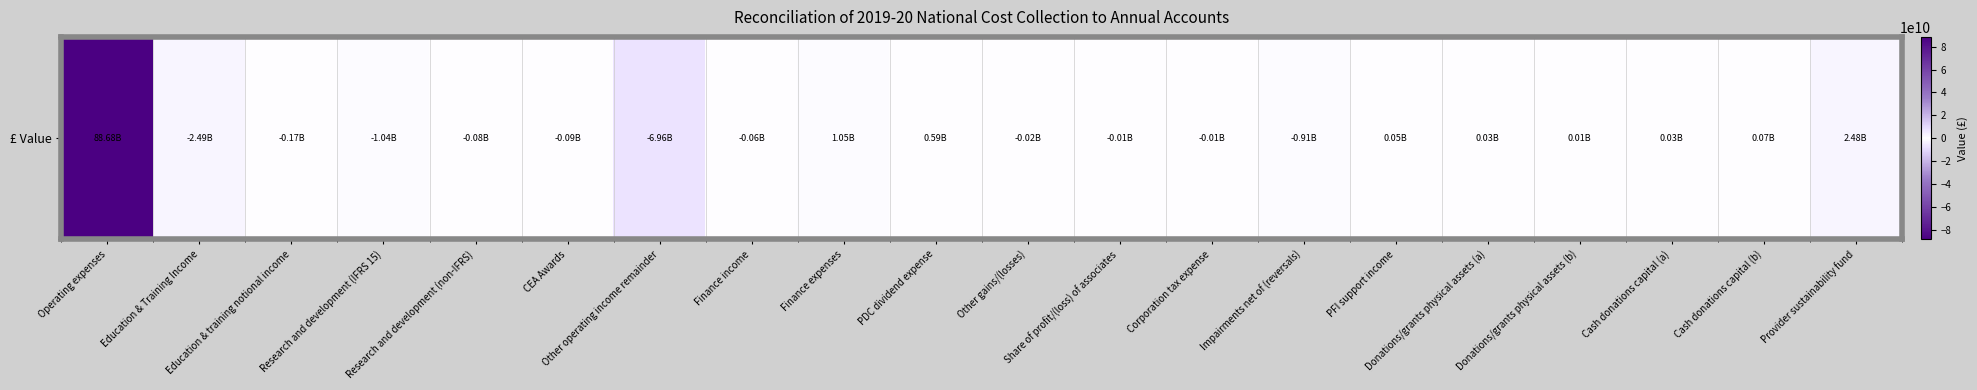

List the labels in order of value, largest first.

Operating expenses, Provider sustainability fund, Finance expenses, PDC dividend expense, Cash donations capital (b), PFI support income, Donations/grants physical assets (a), Cash donations capital (a), Donations/grants physical assets (b), Corporation tax expense, Share of profit/(loss) of associates, Other gains/(losses), Finance income, Research and development (non-IFRS), CEA Awards, Education & training notional income, Impairments net of (reversals), Research and development (IFRS 15), Education & Training Income, Other operating income remainder